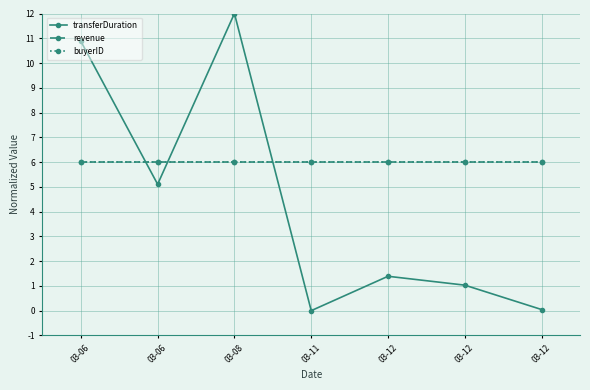

The value of transferDuration at 03-12 is 0.4. True or false?

False